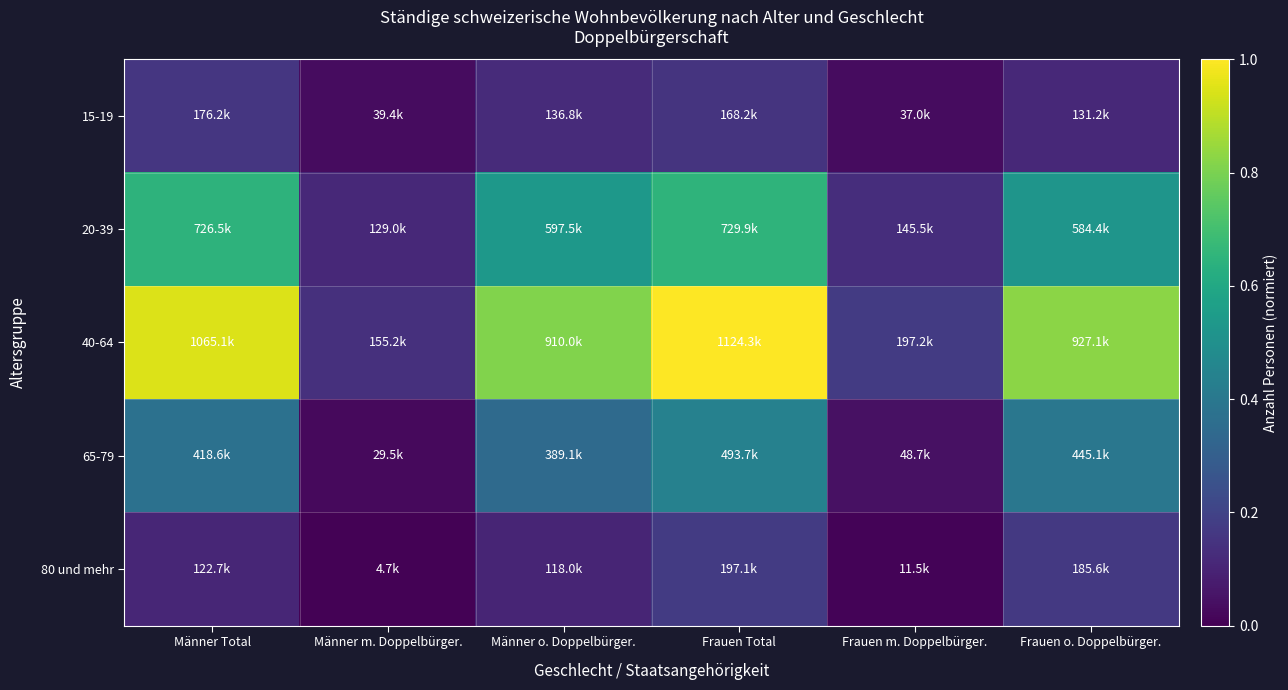

Between Männer Total and Männer o. Doppelbürger., which series saw the biggest shift?

40-64